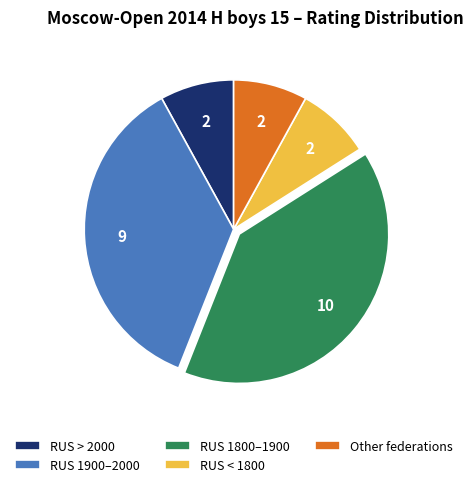

Is RUS < 1800 the majority of the pie?

No